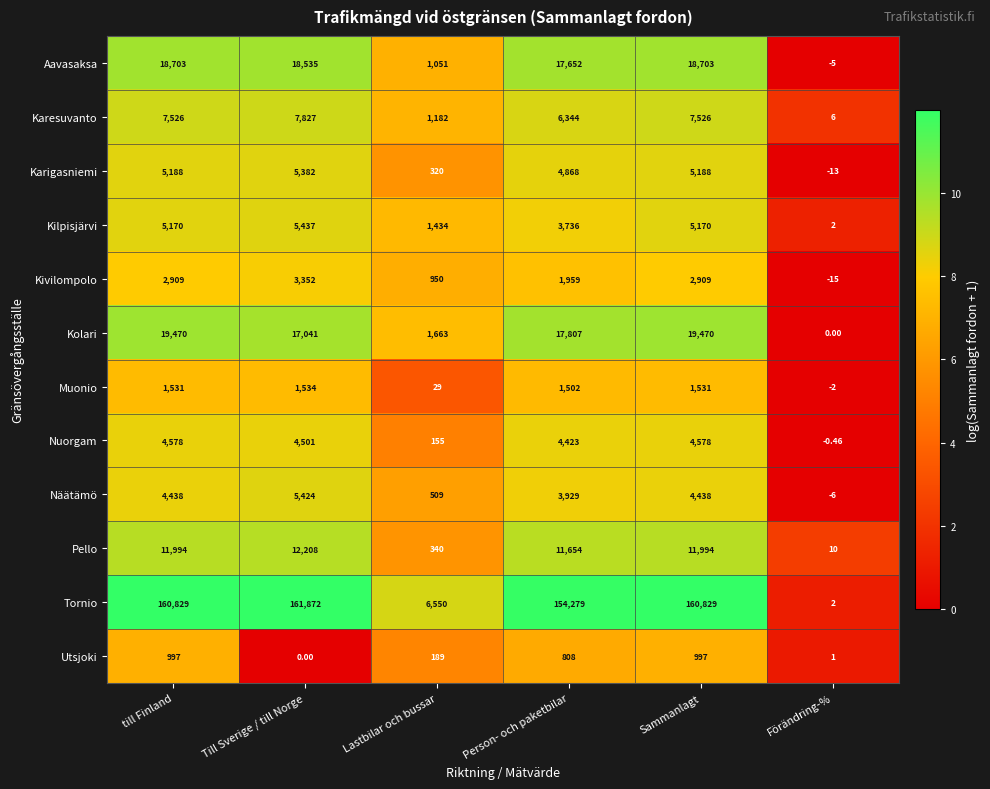

Is the value of Kilpisjärvi at Förändring-% greater than the value of Aavasaksa at Förändring-%?

Yes